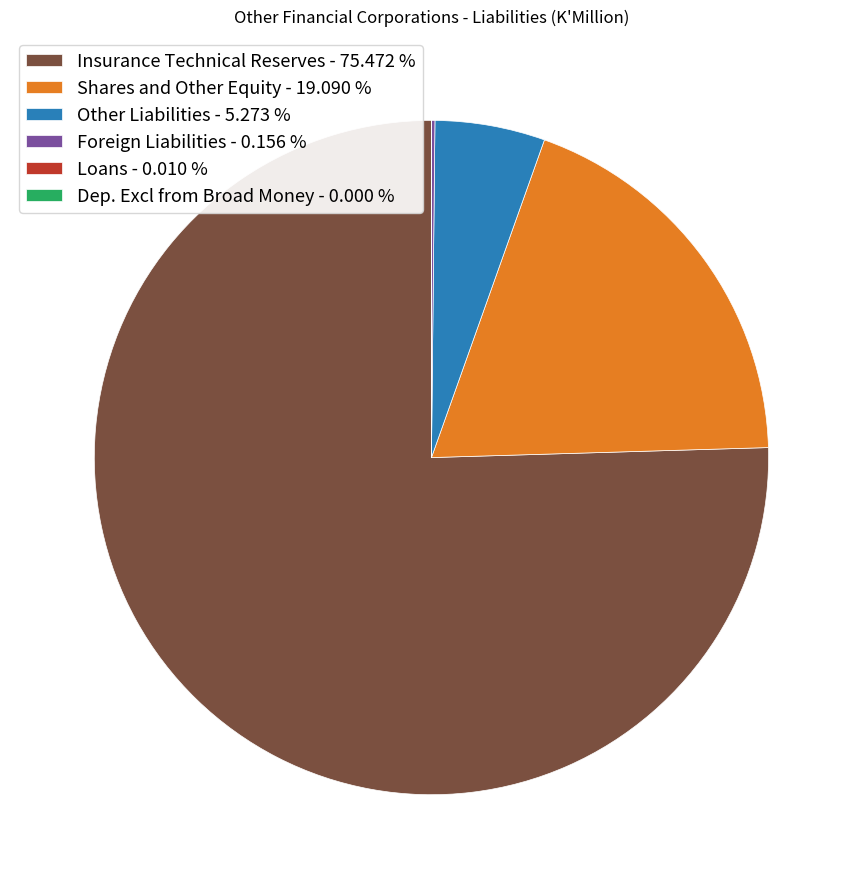

Between Insurance Technical Reserves - 75.472 % and Shares and Other Equity - 19.090 %, which is larger?

Insurance Technical Reserves - 75.472 %